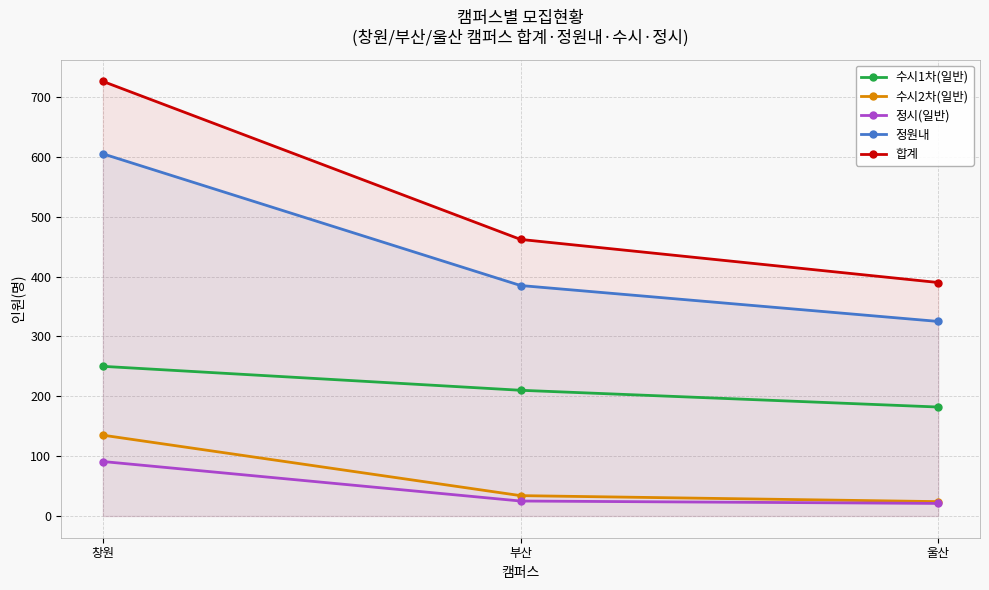

Is it true that 정원내 equals 92 at 부산?

False